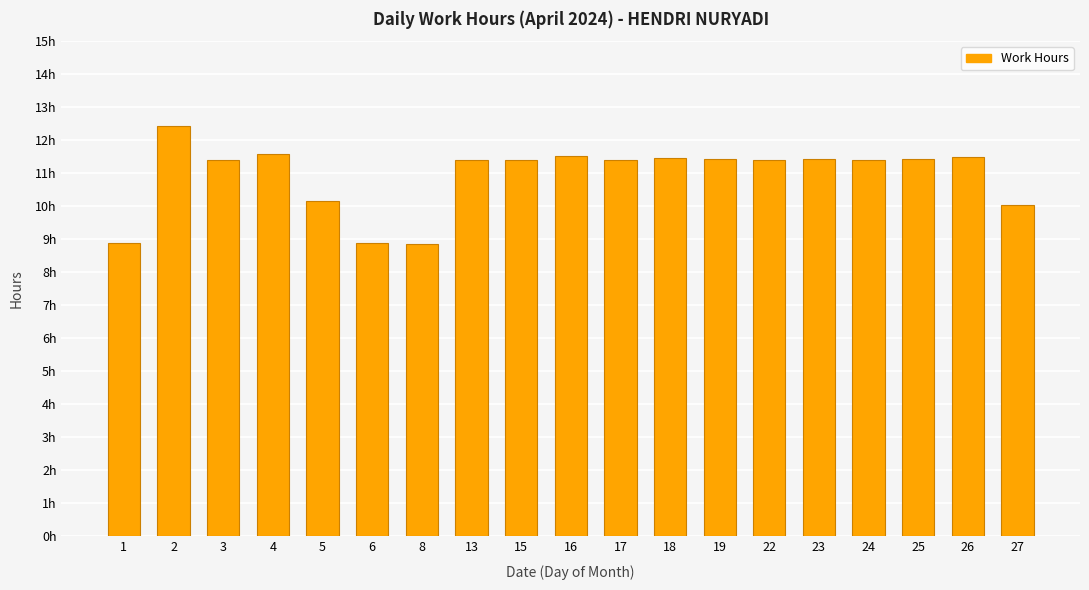

Does the chart contain any negative values?

No